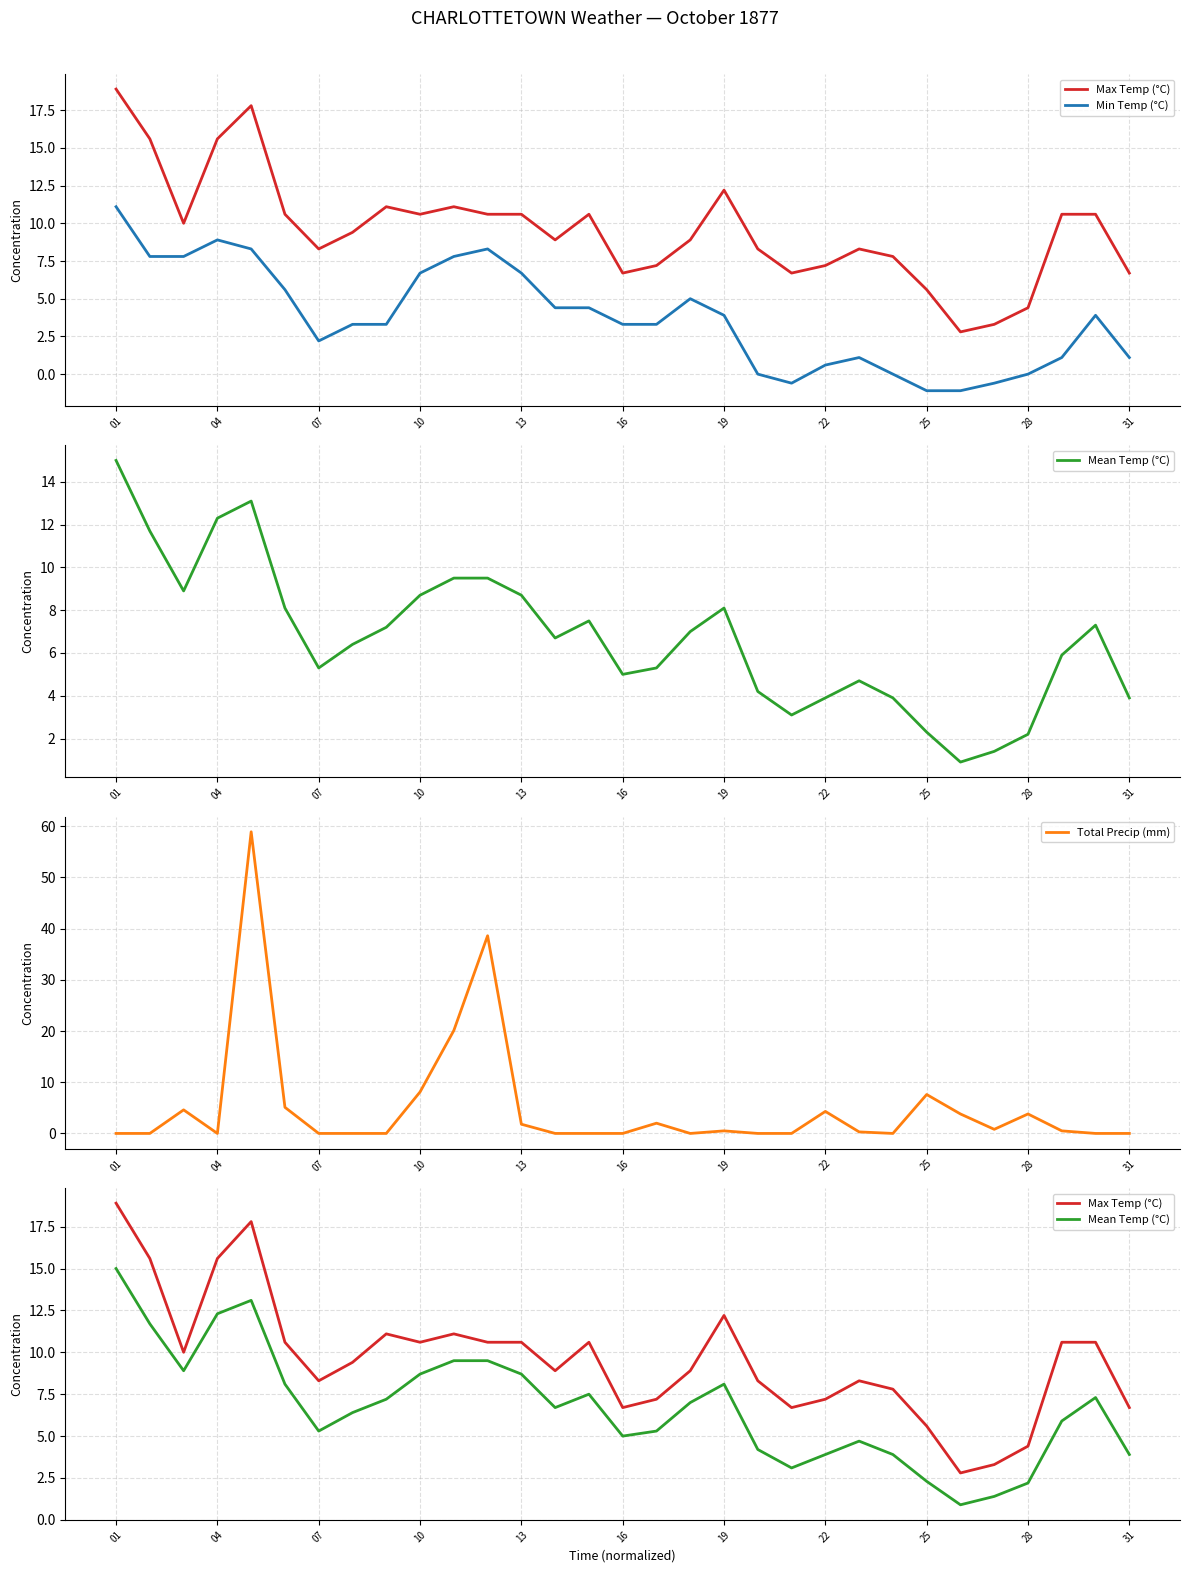

What is the sum of all Min Temp (°C) values?

116.5